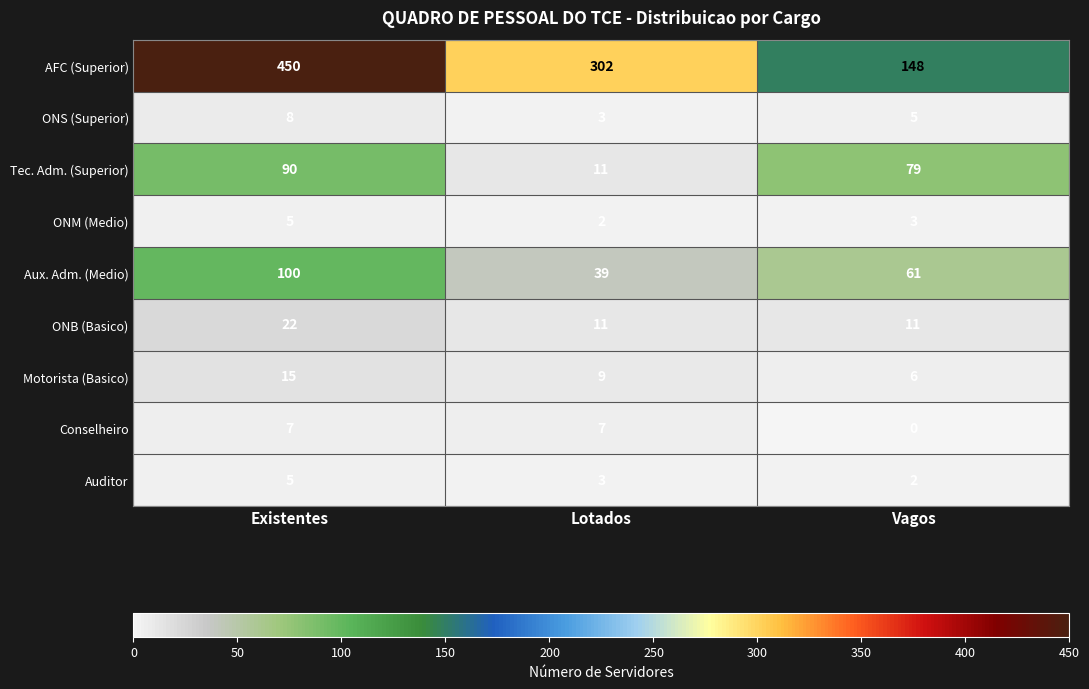

What is the greatest value displayed?

450